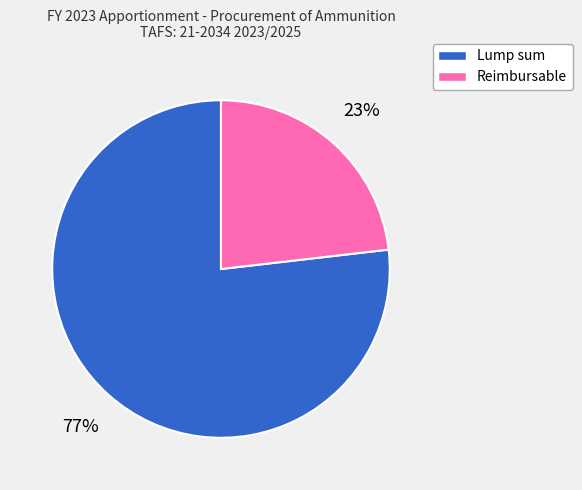

To the nearest percent, what percentage of the pie is Lump sum?

77%